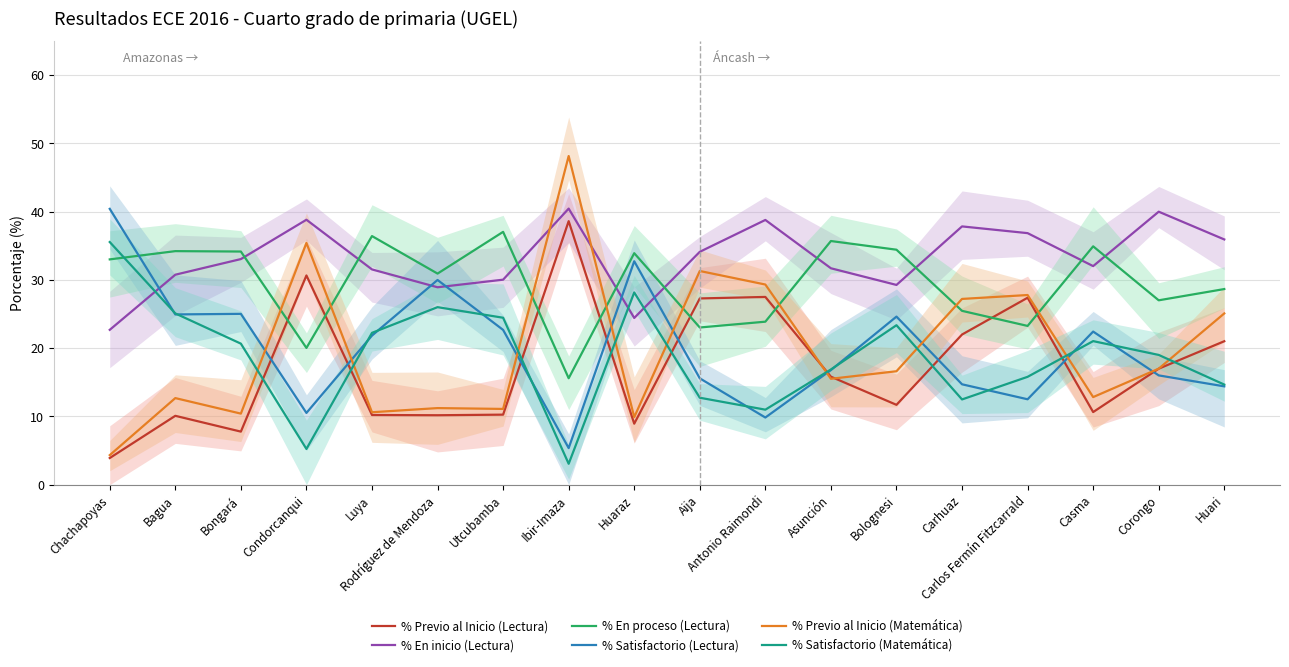

Is it true that % Previo al Inicio (Lectura) equals 30.6 at Condorcanqui?

True